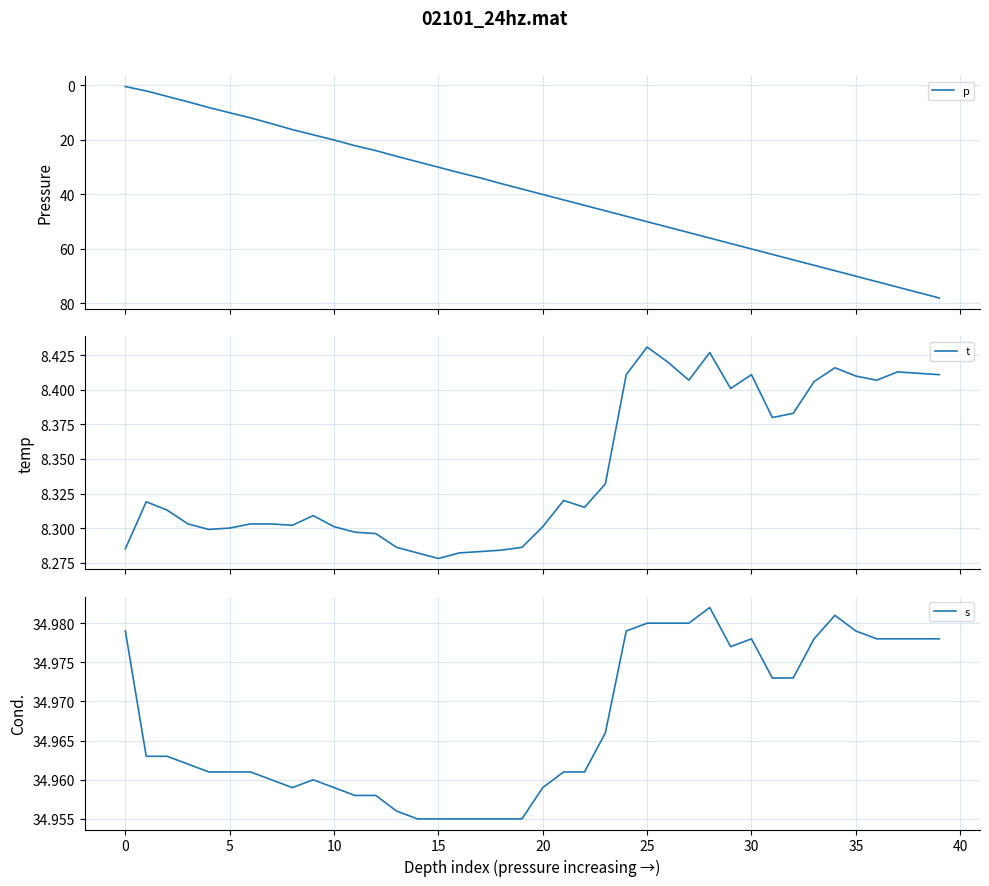

True or false: s and t intersect in this chart.

False